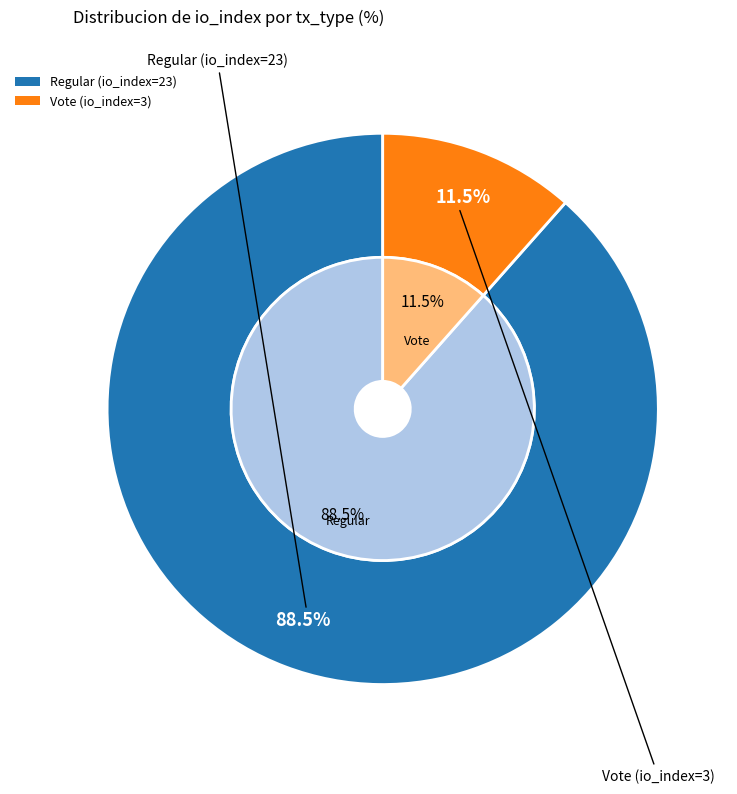

Is it true that Regular (io_index=23) is 88% of the pie?

True